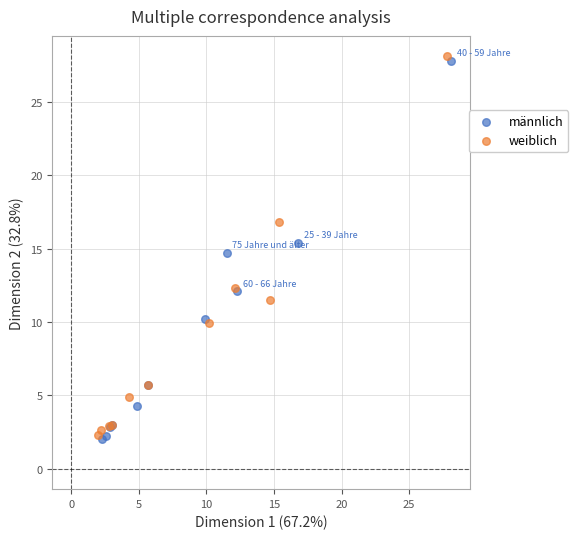

Which series contains the lowest Y value?

männlich